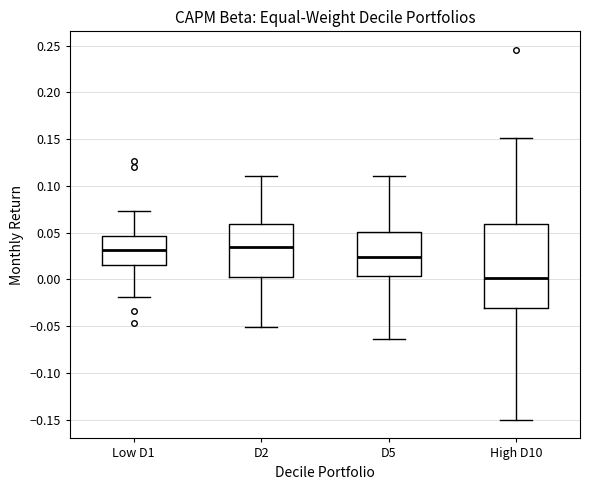

Where is the upper edge of the box for D5 on the y-axis? The values are not printed on the chart, so give them approximately, as read against the axis.

0.050